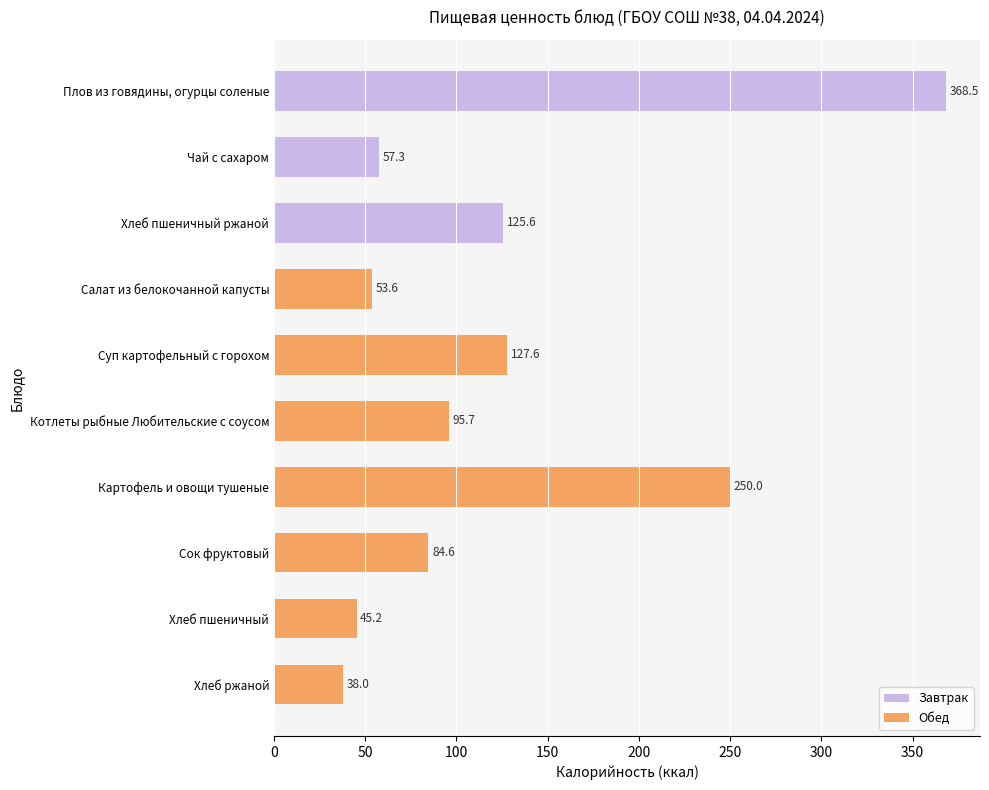

Rank the categories by value from highest to lowest.

Плов из говядины, огурцы соленые, Картофель и овощи тушеные, Суп картофельный с горохом, Хлеб пшеничный ржаной, Котлеты рыбные Любительские с соусом, Сок фруктовый, Чай с сахаром, Салат из белокочанной капусты, Хлеб пшеничный, Хлеб ржаной